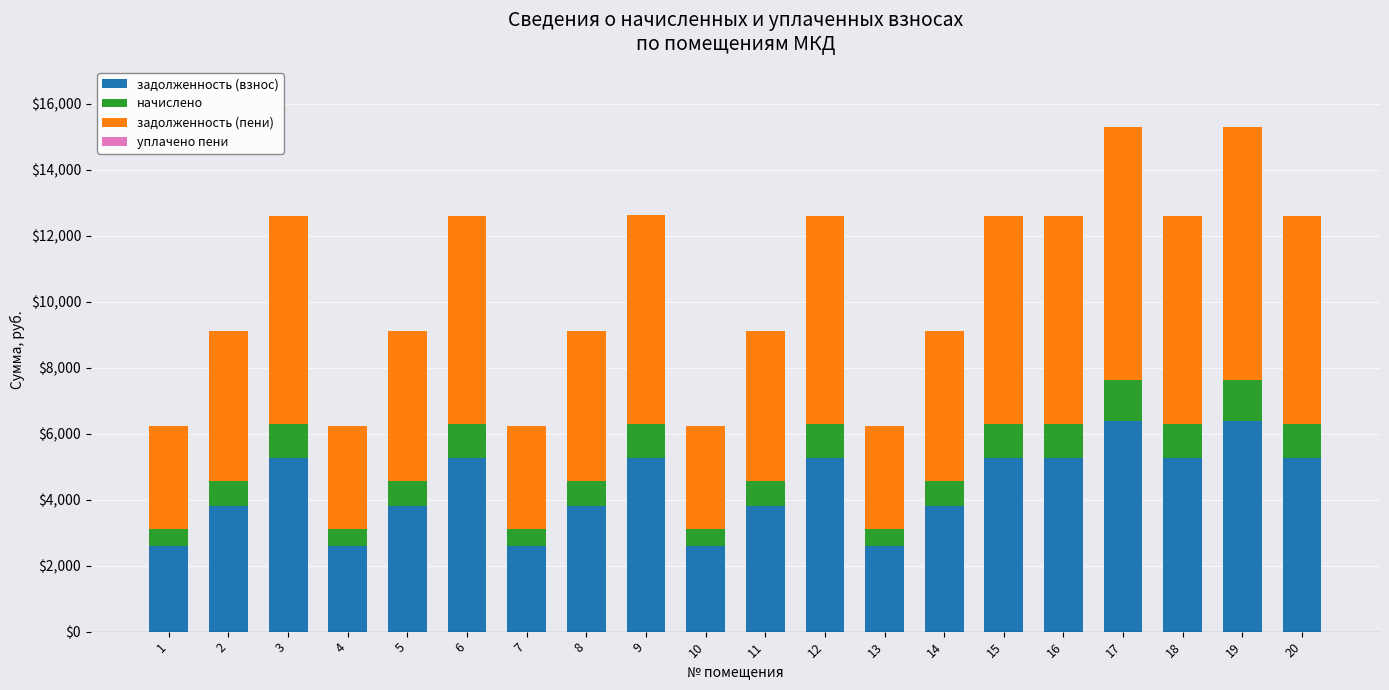

What is the minimum value for задолженность (взнос)?

2609.3